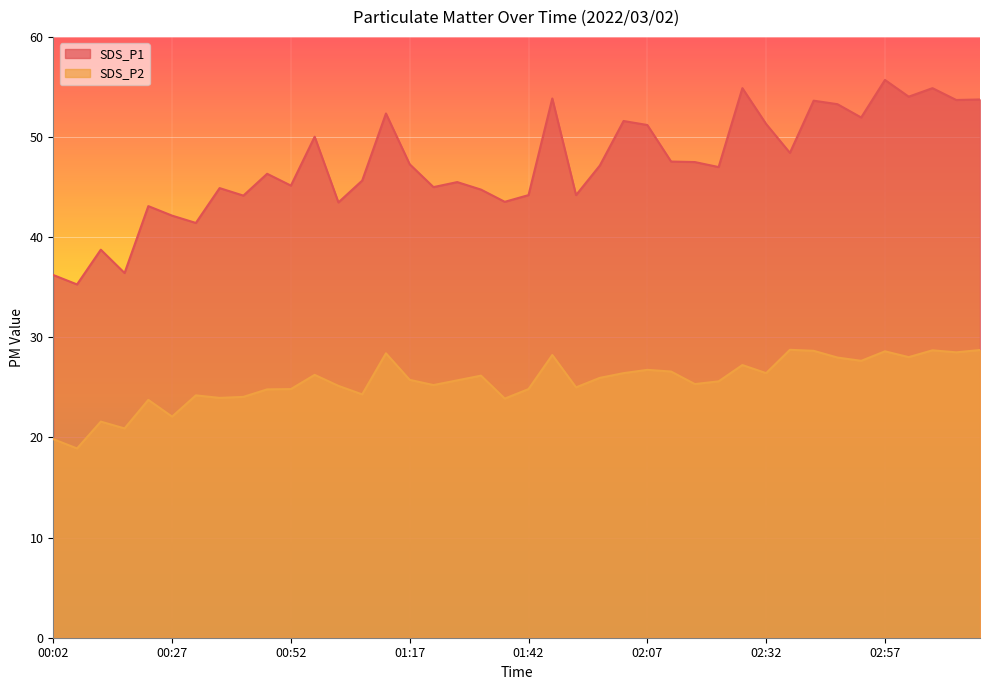

What is the label of the 15th point from the right?

02:07